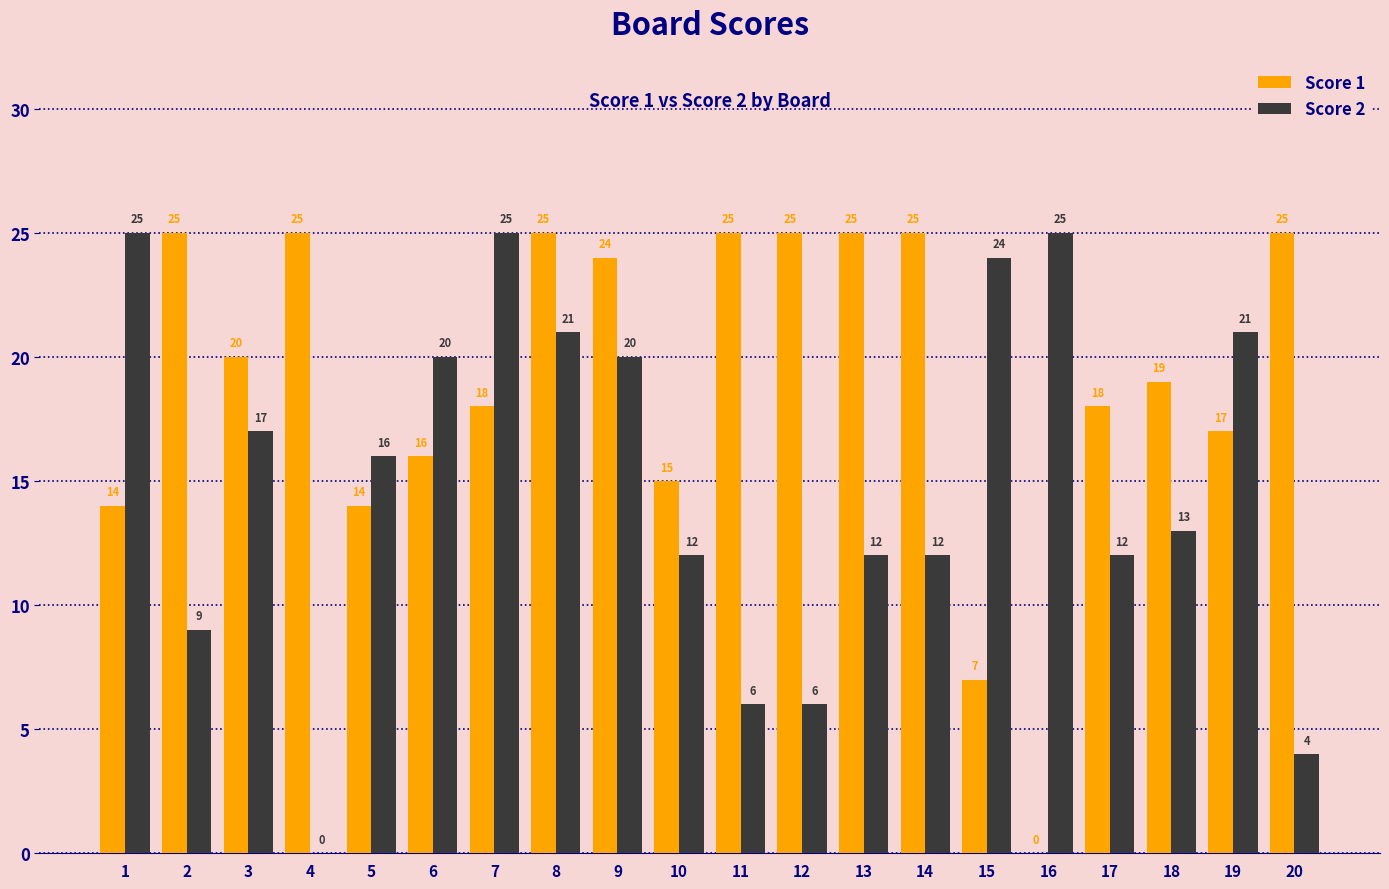

What is the sum of the Score 2 values at 16 and 20?

29